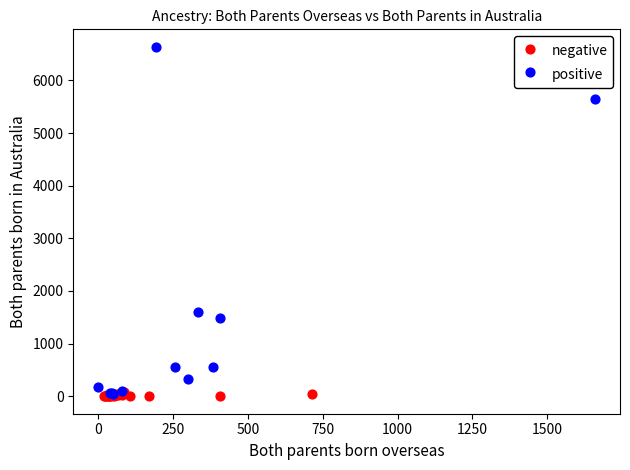

Which series contains the highest Y value?

positive